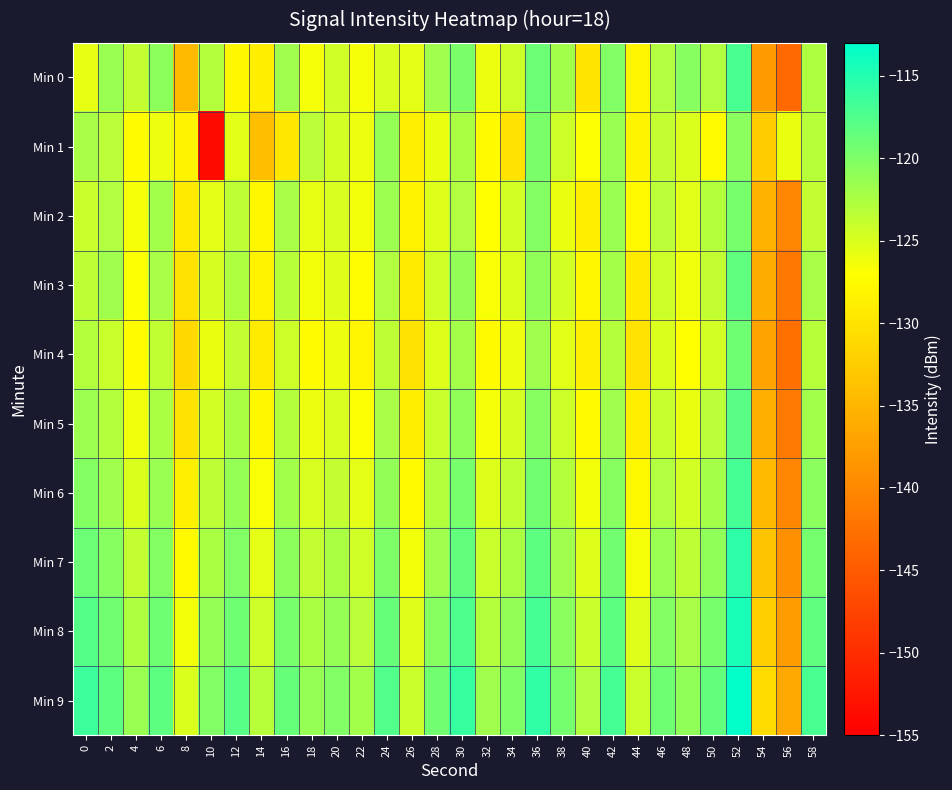

Reading right to left, list all the values displayed in this chart.

Min 0: 58=-122.5	56=-143.4	54=-138.1	52=-117.0	50=-122.7	48=-120.5	46=-122.8	44=-128.0	42=-120.2	40=-129.8	38=-122.0	36=-118.9	34=-124.2	32=-126.1	30=-119.8	28=-121.7	26=-125.6	24=-124.9	22=-126.6	20=-124.4	18=-126.6	16=-121.8	14=-128.8	12=-127.9	10=-123.0	8=-134.5	6=-120.9	4=-123.8	2=-121.4	0=-125.7
Min 1: 58=-123.1	56=-125.8	54=-132.4	52=-120.6	50=-127.3	48=-125.1	46=-123.7	44=-128.2	42=-121.5	40=-126.8	38=-124.3	36=-119.8	34=-130.1	32=-127.6	30=-122.4	28=-125.9	26=-128.7	24=-121.3	22=-126.1	20=-124.5	18=-123.2	16=-129.7	14=-134.2	12=-125.4	10=-153.8	8=-128.3	6=-126.1	4=-127.3	2=-123.3	0=-122.2
Min 2: 58=-123.8	56=-140.2	54=-135.3	52=-119.6	50=-122.9	48=-125.4	46=-123.2	44=-127.5	42=-121.4	40=-128.9	38=-125.8	36=-120.3	34=-124.6	32=-127.1	30=-122.7	28=-125.2	26=-128.4	24=-121.6	22=-126.3	20=-124.9	18=-125.7	16=-122.2	14=-127.8	12=-123.4	10=-125.6	8=-129.3	6=-121.9	4=-126.5	2=-122.8	0=-124.1
Min 3: 58=-122.3	56=-141.8	54=-136.1	52=-118.4	50=-123.7	48=-126.2	46=-124.3	44=-129.4	42=-122.1	40=-127.8	38=-124.6	36=-120.9	34=-125.1	32=-126.7	30=-121.2	28=-124.4	26=-129.1	24=-122.8	22=-127.2	20=-125.3	18=-126.4	16=-123.1	14=-128.3	12=-122.6	10=-124.7	8=-130.1	6=-122.3	4=-126.9	2=-121.8	0=-123.5
Min 4: 58=-123.1	56=-142.6	54=-137.0	52=-119.2	50=-124.5	48=-127.0	46=-125.1	44=-130.2	42=-122.9	40=-128.7	38=-125.4	36=-121.7	34=-126.0	32=-127.6	30=-122.1	28=-125.3	26=-130.0	24=-123.5	22=-128.0	20=-126.1	18=-127.3	16=-124.2	14=-129.1	12=-123.7	10=-125.8	8=-131.2	6=-123.6	4=-127.4	2=-124.1	0=-122.9
Min 5: 58=-121.9	56=-141.4	54=-135.8	52=-118.0	50=-123.3	48=-125.8	46=-123.9	44=-128.9	42=-121.7	40=-127.6	38=-124.2	36=-120.5	34=-124.8	32=-126.5	30=-120.9	28=-124.1	26=-128.8	24=-122.3	22=-126.8	20=-124.9	18=-126.1	16=-123.0	14=-127.9	12=-122.4	10=-124.6	8=-129.9	6=-122.5	4=-126.2	2=-122.9	0=-121.6
Min 6: 58=-120.7	56=-140.2	54=-134.6	52=-116.8	50=-122.1	48=-124.6	46=-122.7	44=-127.7	42=-120.5	40=-126.4	38=-123.0	36=-119.3	34=-123.6	32=-125.3	30=-119.7	28=-122.9	26=-127.6	24=-121.1	22=-125.6	20=-123.7	18=-124.9	16=-121.9	14=-126.7	12=-121.3	10=-123.5	8=-128.7	6=-121.4	4=-125.0	2=-121.7	0=-120.3
Min 7: 58=-119.5	56=-139.0	54=-133.4	52=-115.6	50=-120.9	48=-123.4	46=-121.5	44=-126.5	42=-119.3	40=-125.2	38=-121.8	36=-118.1	34=-122.4	32=-124.1	30=-118.5	28=-121.7	26=-126.4	24=-119.9	22=-124.4	20=-122.5	18=-123.7	16=-120.8	14=-125.5	12=-120.2	10=-122.4	8=-127.5	6=-120.3	4=-123.8	2=-120.5	0=-119.0
Min 8: 58=-118.3	56=-137.8	54=-132.2	52=-114.4	50=-119.7	48=-122.2	46=-120.3	44=-125.3	42=-118.1	40=-124.0	38=-120.6	36=-116.9	34=-121.2	32=-122.9	30=-117.3	28=-120.5	26=-125.2	24=-118.7	22=-123.2	20=-121.3	18=-122.5	16=-119.7	14=-124.3	12=-119.1	10=-121.3	8=-126.3	6=-119.2	4=-122.6	2=-119.3	0=-117.7
Min 9: 58=-117.1	56=-136.6	54=-131.0	52=-113.2	50=-118.5	48=-121.0	46=-119.1	44=-124.1	42=-116.9	40=-122.8	38=-119.4	36=-115.7	34=-120.0	32=-121.7	30=-116.1	28=-119.3	26=-124.0	24=-117.5	22=-122.0	20=-120.1	18=-121.3	16=-118.6	14=-123.1	12=-117.9	10=-120.2	8=-125.1	6=-118.1	4=-121.4	2=-118.1	0=-116.4